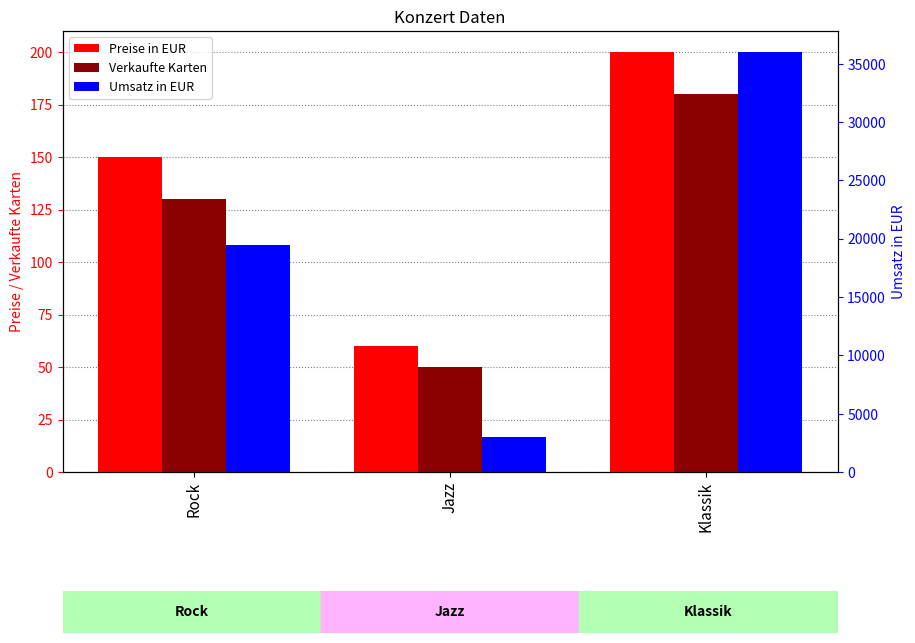

List the series in order of their peak value, highest first.

Umsatz in EUR, Preise in EUR, Verkaufte Karten